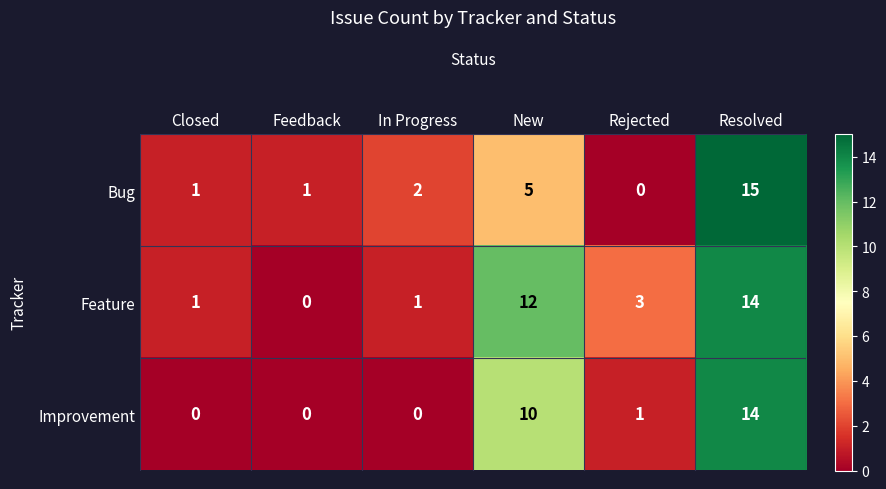

Which series has the largest range (max minus min)?

Bug